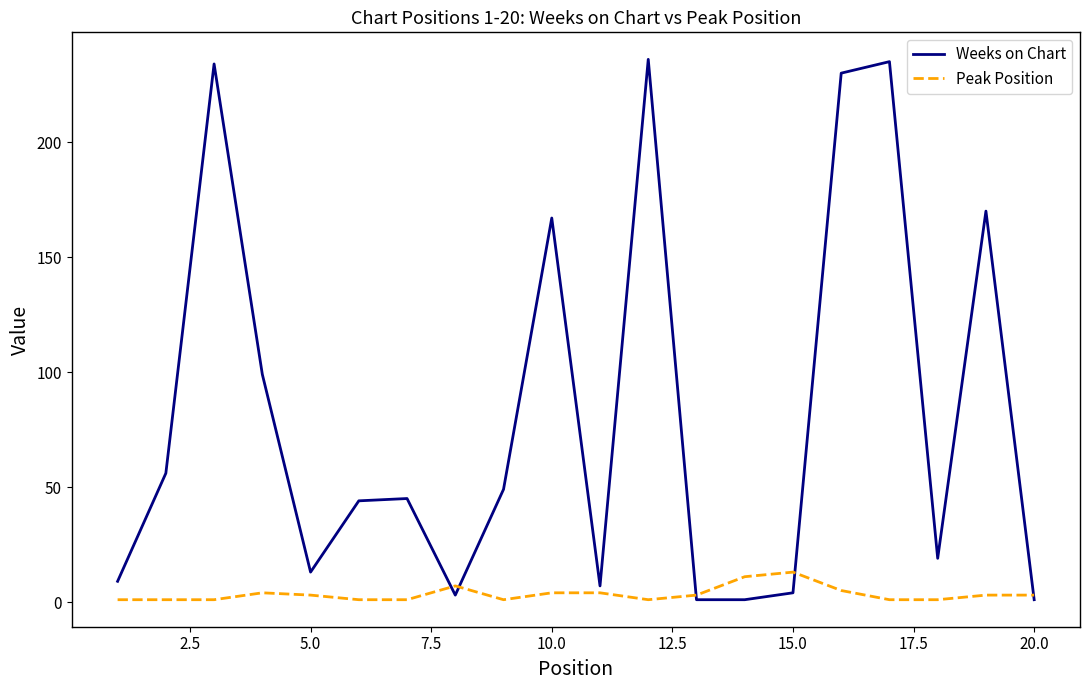

List the series in order of their overall mean, lowest first.

Peak Position, Weeks on Chart